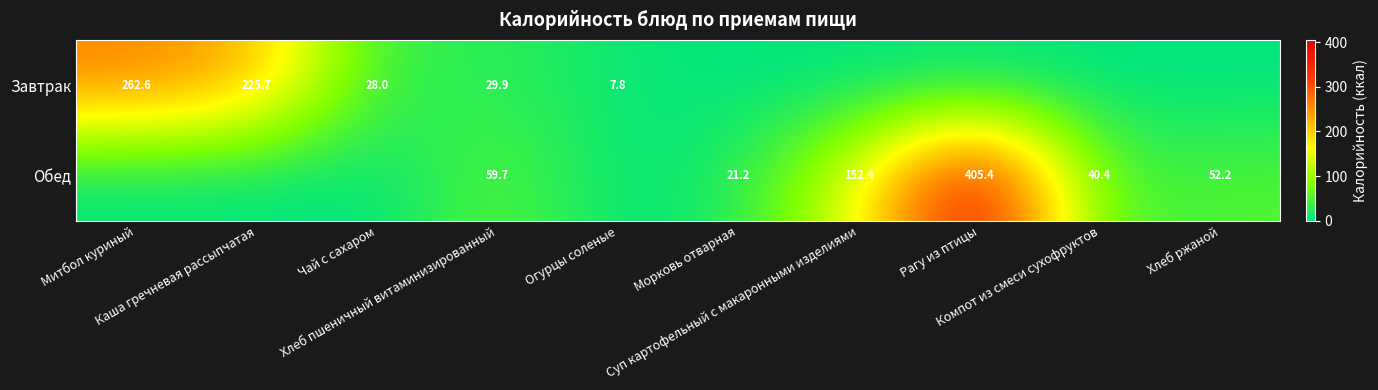

Where is Завтрак nearest to the value 131?

Каша гречневая рассыпчатая